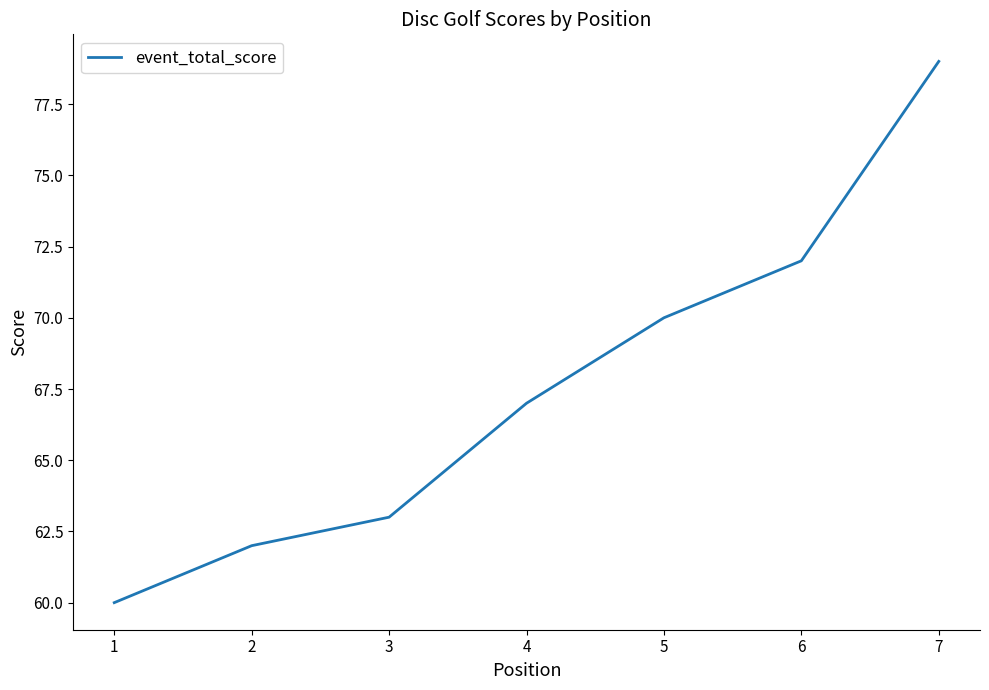

Approximately how many times larger is the value at 5 compared to 4?

1.0